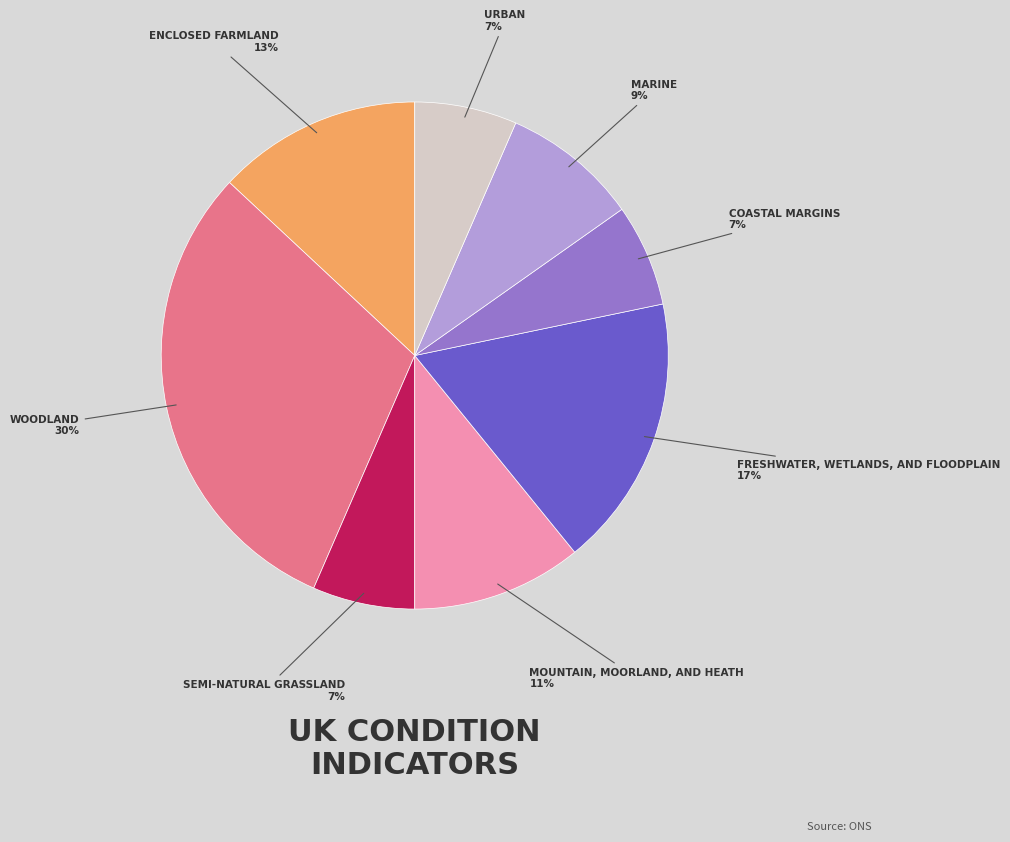

Is there a majority slice in this chart?

No